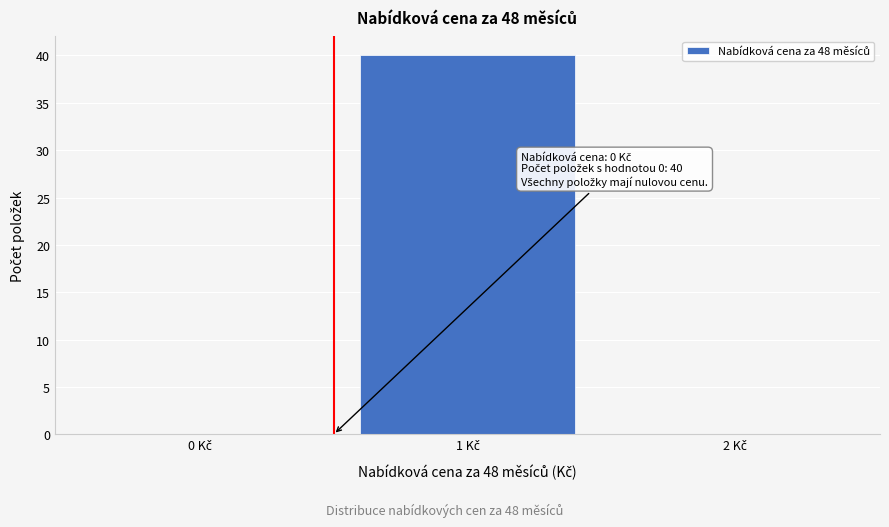

What is the greatest value displayed?

40